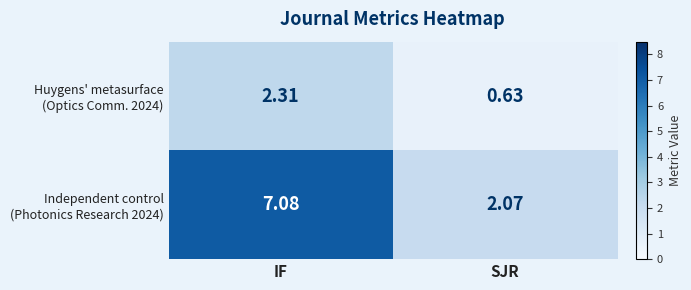

Which category has the lowest value across all series?

SJR